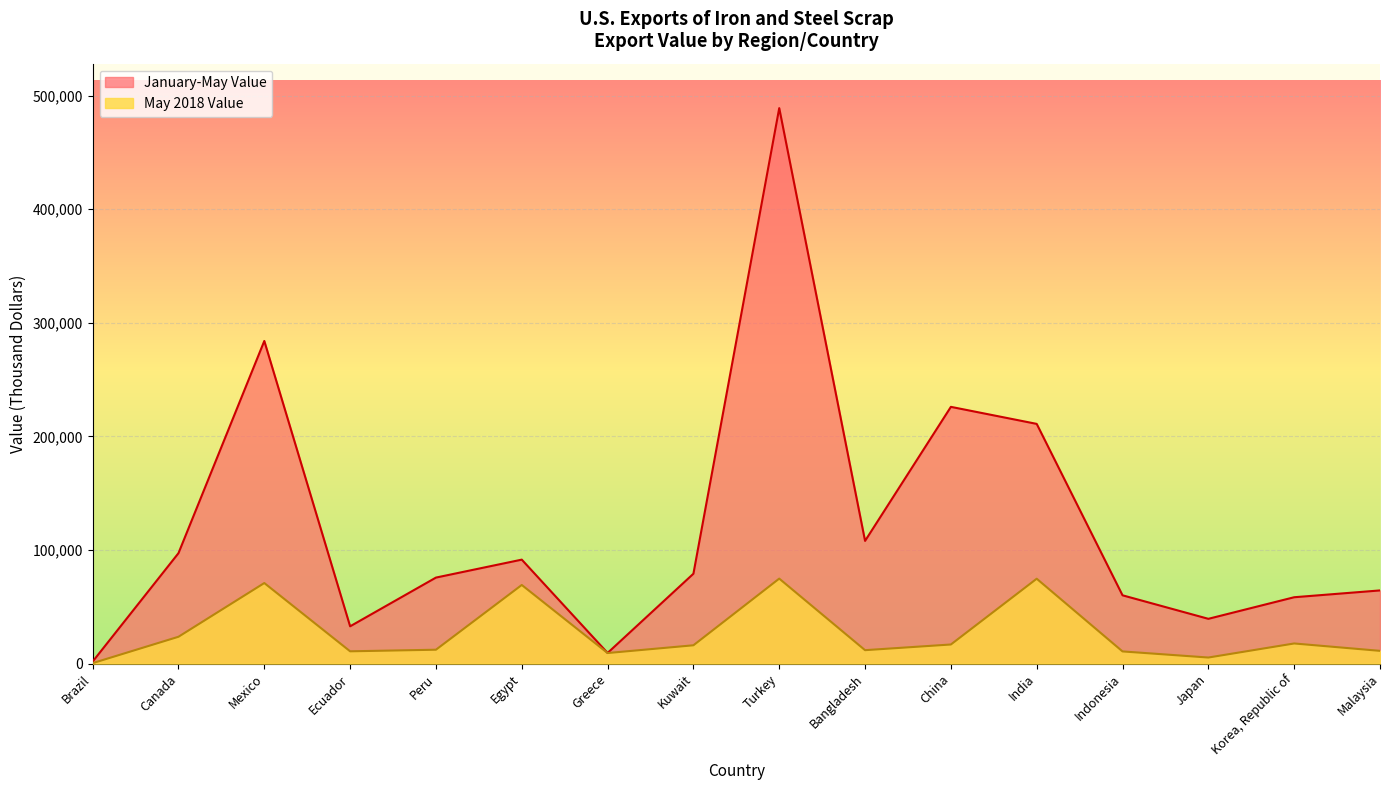

Which series has the largest range (max minus min)?

January-May Value